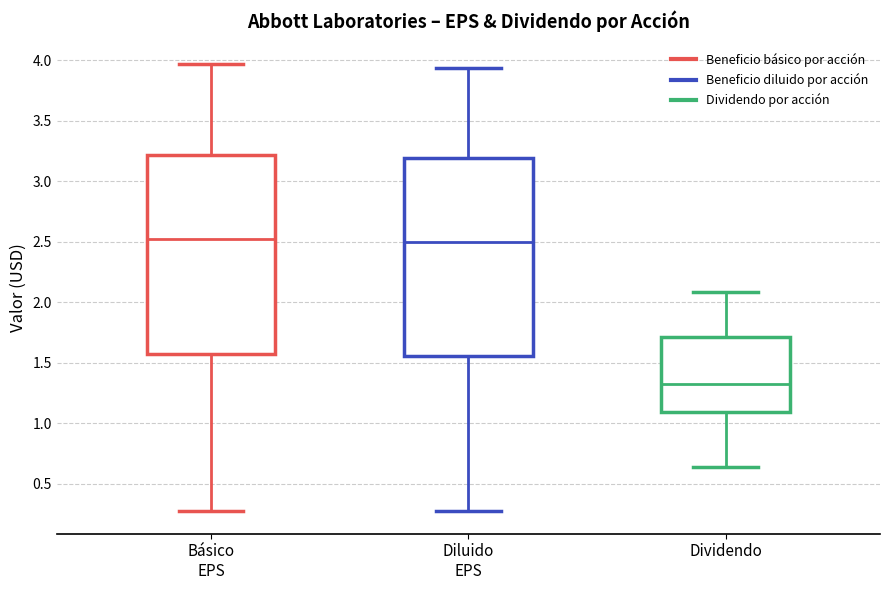

Reading left to right, read every box against the y-axis: the position of its median line, the range the box covers, and the ends of its whiskers. The values are not printed on the chart, so give them approximately, as read against the axis.

Básico EPS: median 2.50, box 1.55 to 3.20, whiskers 0.25 to 3.95
Diluido EPS: median 2.50, box 1.55 to 3.20, whiskers 0.25 to 3.95
Dividendo: median 1.30, box 1.10 to 1.70, whiskers 0.65 to 2.10